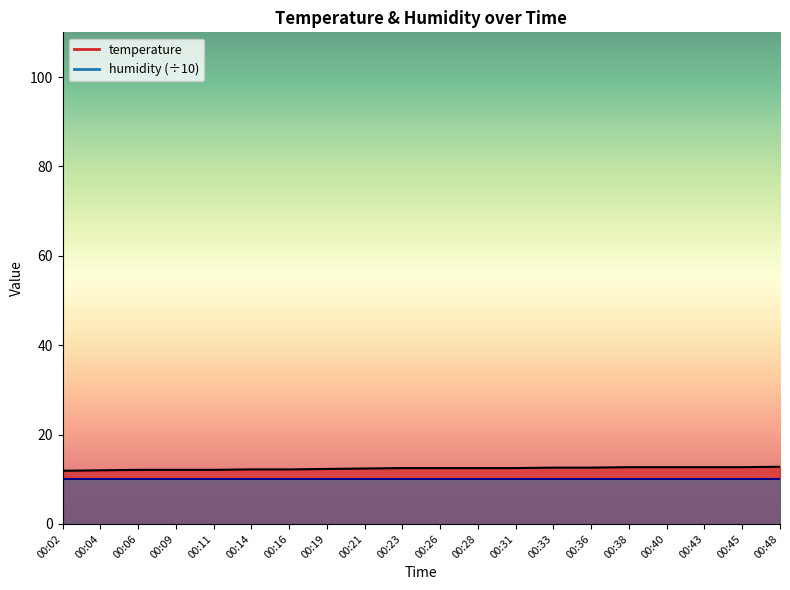

Reading left to right, what are all the values shown in this chart?

00:02=11.9	00:04=12.0	00:06=12.1	00:09=12.1	00:11=12.1	00:14=12.2	00:16=12.2	00:19=12.3	00:21=12.4	00:23=12.5	00:26=12.5	00:28=12.5	00:31=12.5	00:33=12.6	00:36=12.6	00:38=12.7	00:40=12.7	00:43=12.7	00:45=12.7	00:48=12.8